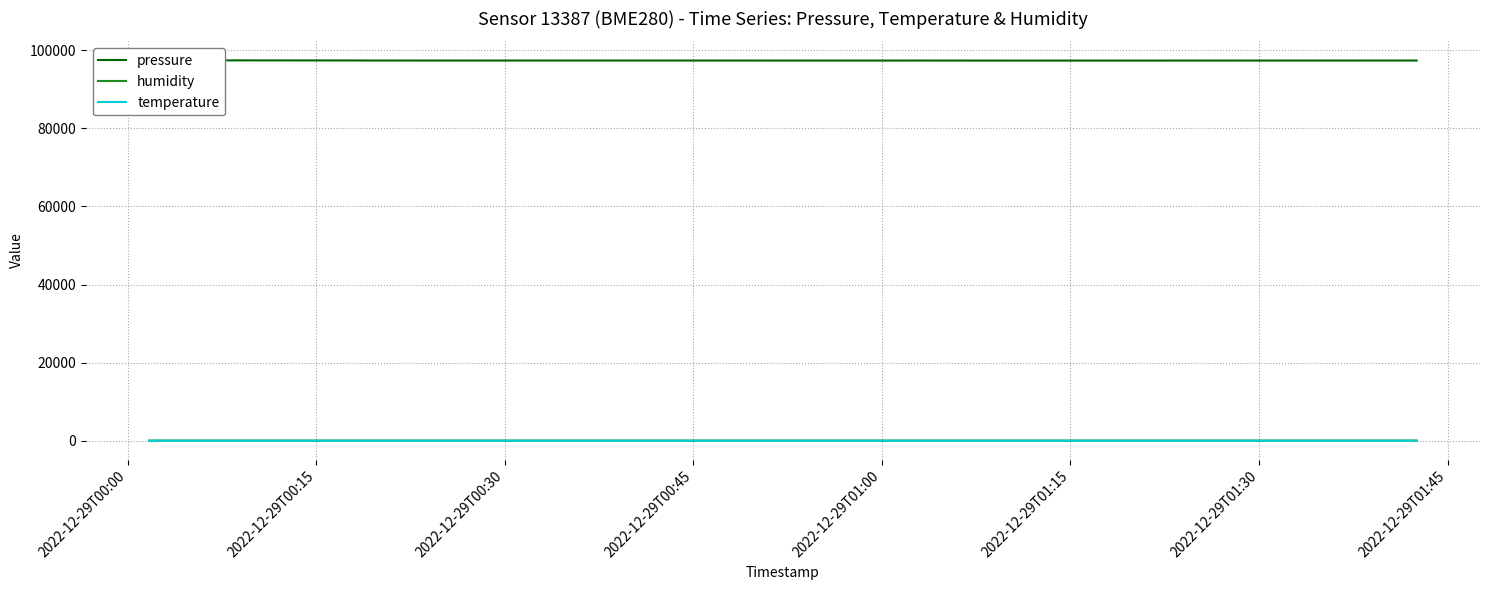

True or false: pressure and humidity cross at least once.

False